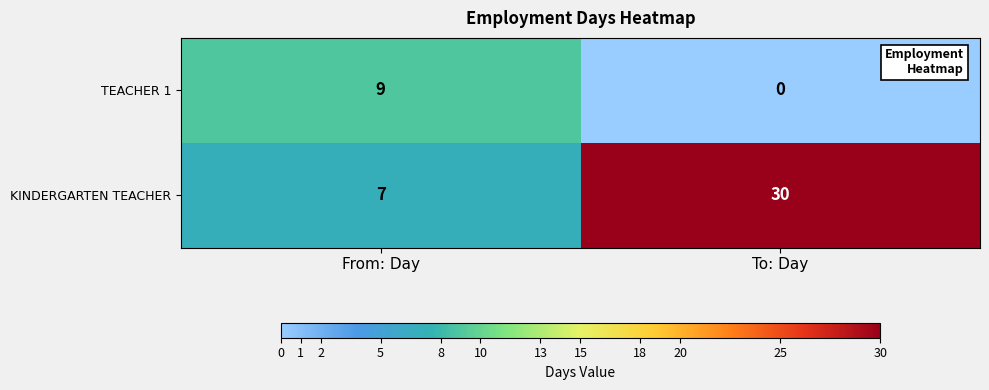

What is the difference between the TEACHER 1 values at From: Day and To: Day?

9